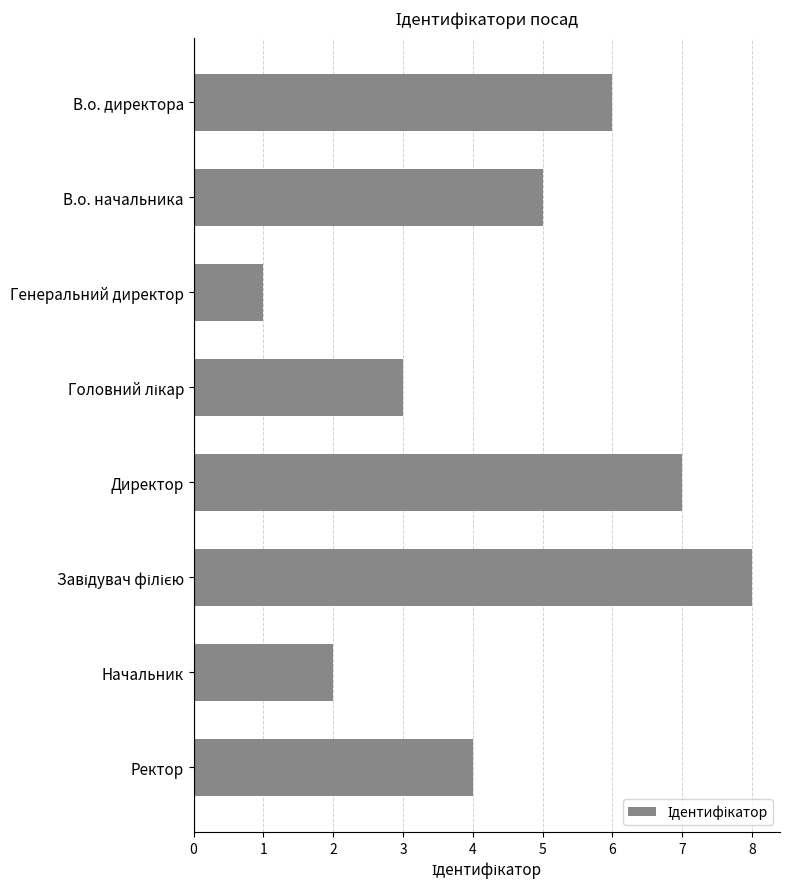

Does the chart contain any negative values?

No